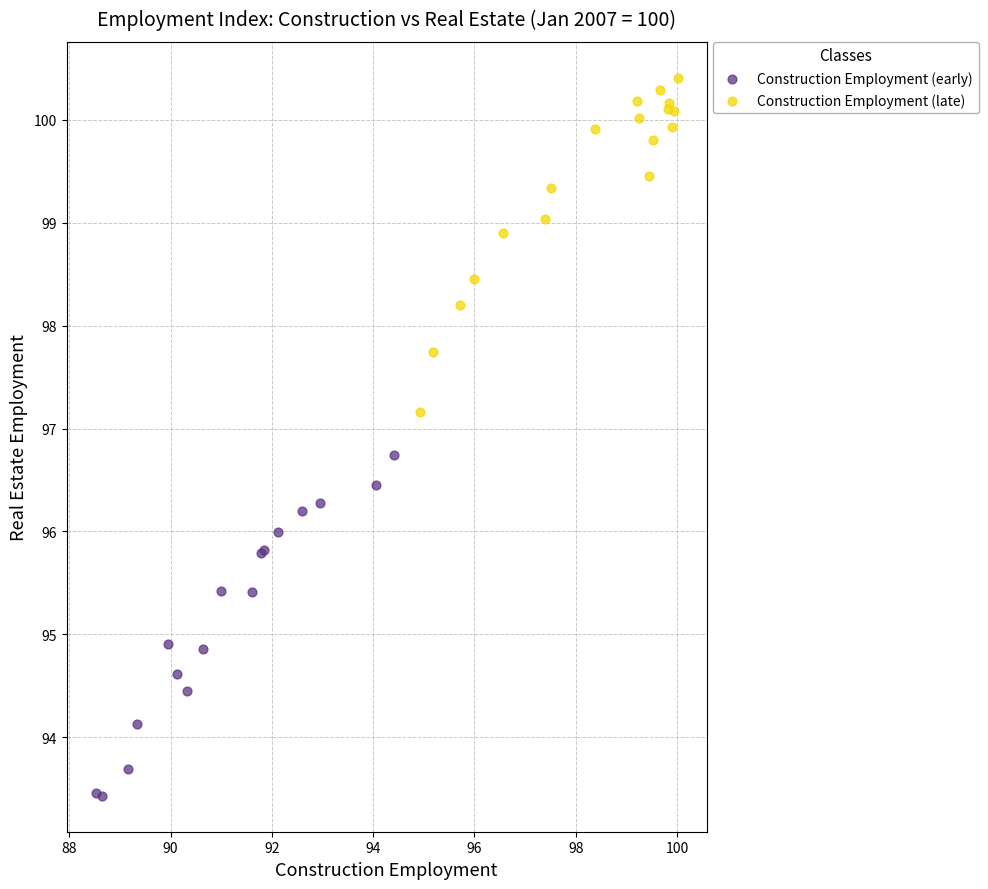

Which series contains the highest Y value?

Construction Employment (late)